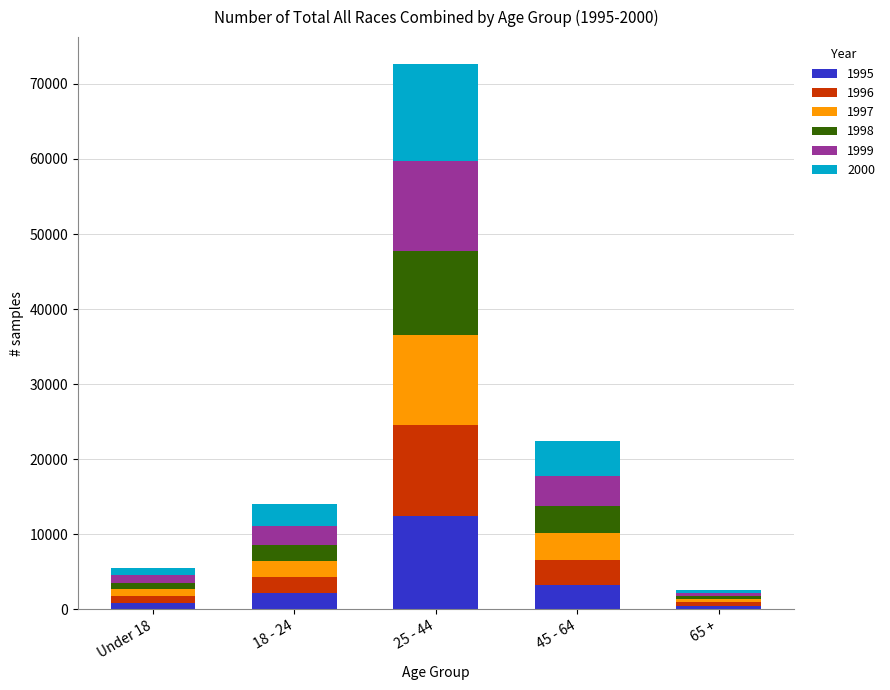

At which label does 1995 reach its peak?

25 - 44